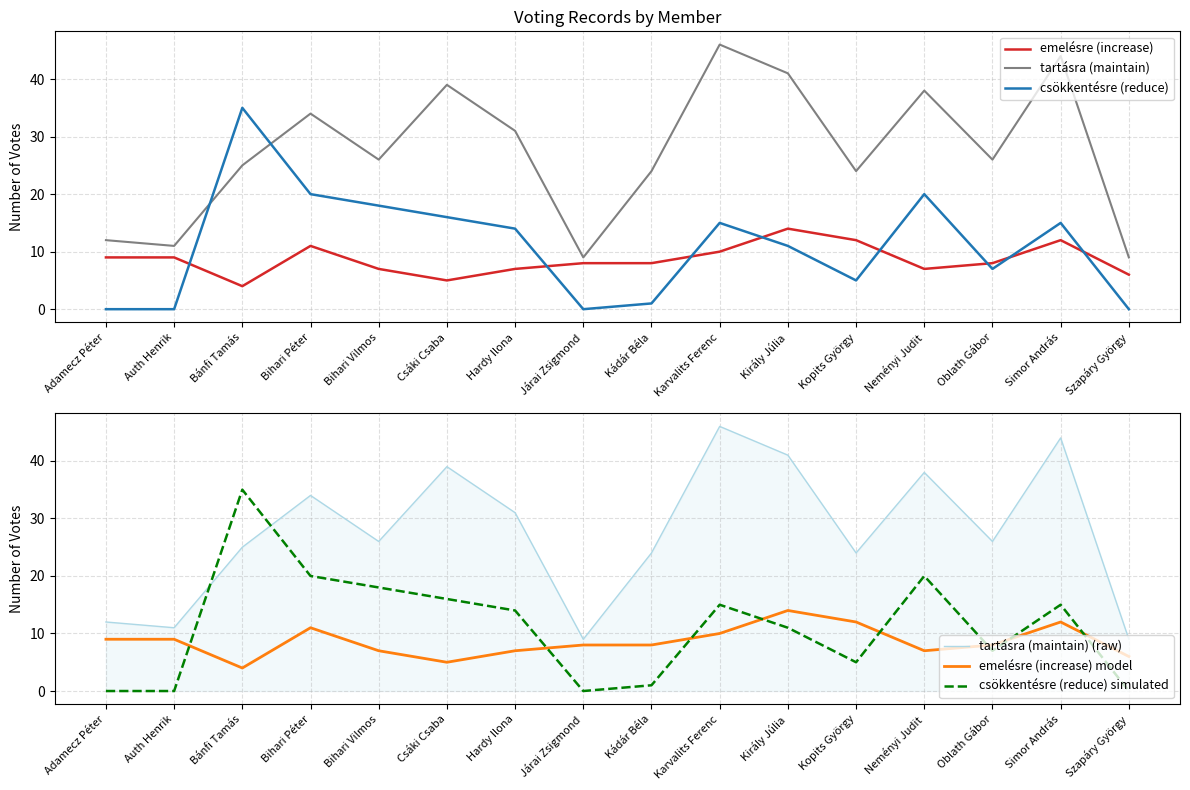

True or false: emelésre (increase) and emelésre (increase) model intersect in this chart.

False